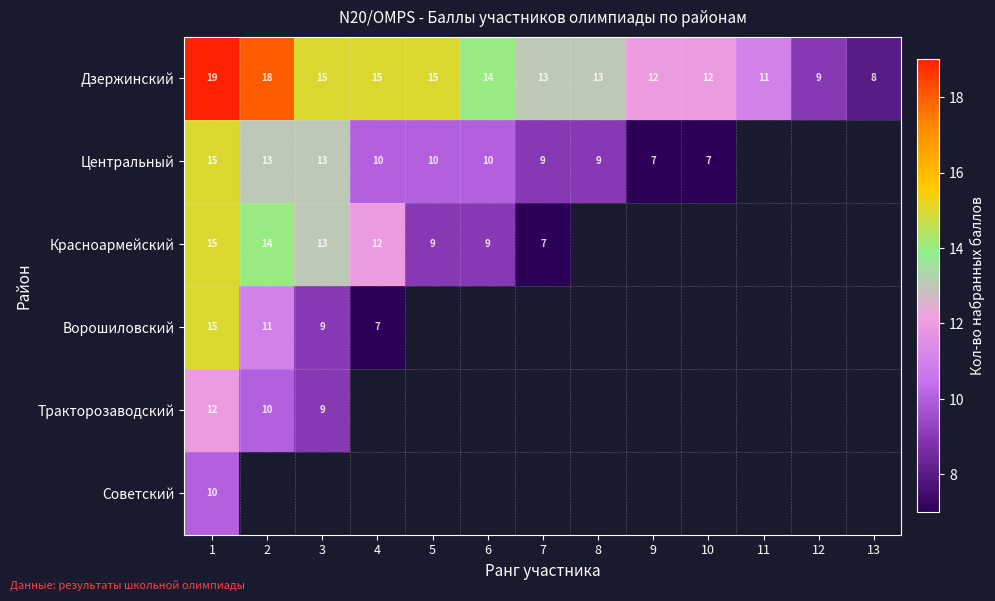

At how many categories does at least one series exceed 7?

13